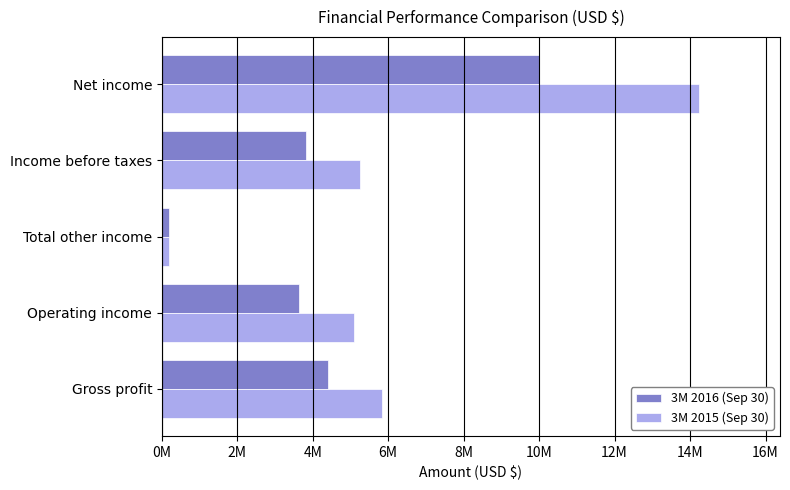

Which label corresponds to the largest value in the chart?

Net income